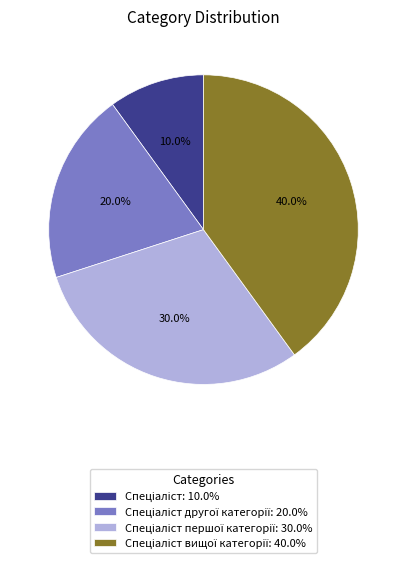

Does any single category account for the majority?

No